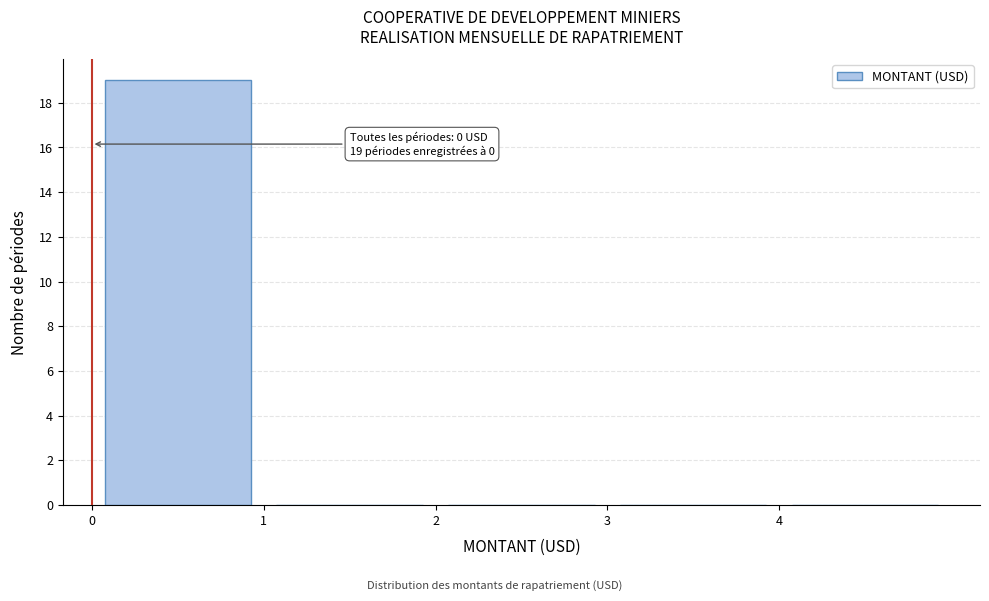

Which range on the x-axis has the tallest bar?

0 to 1